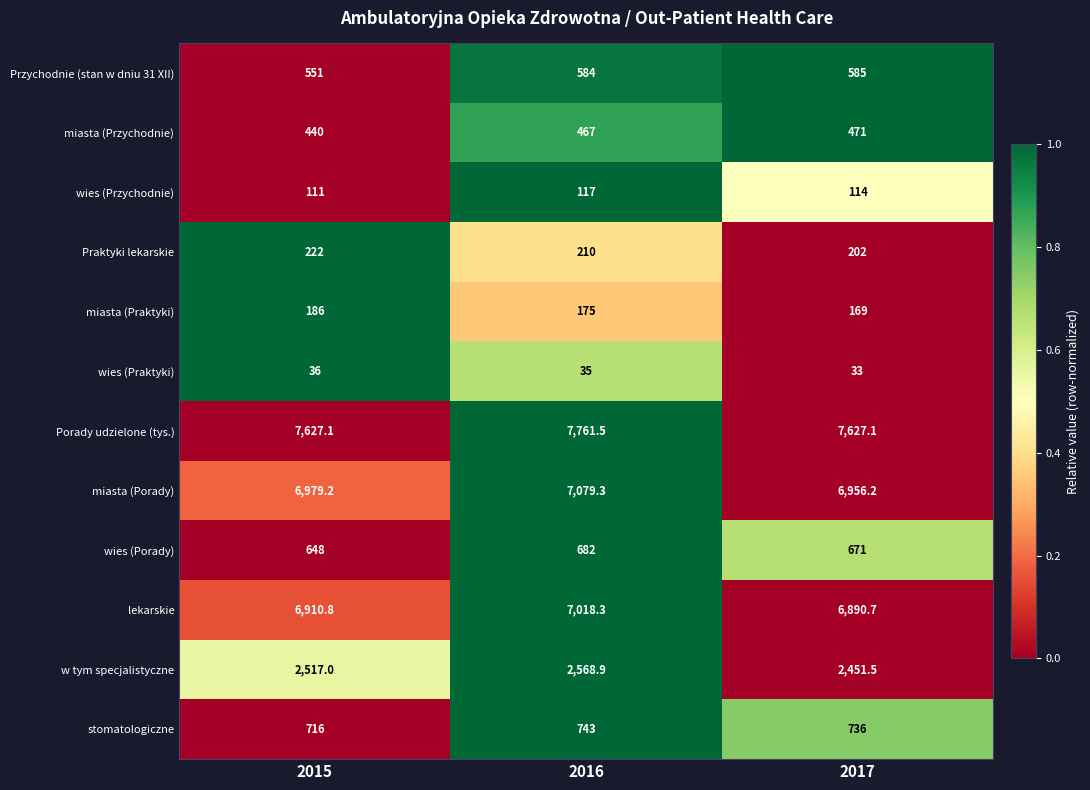

Which label corresponds to the smallest value in the chart?

2017